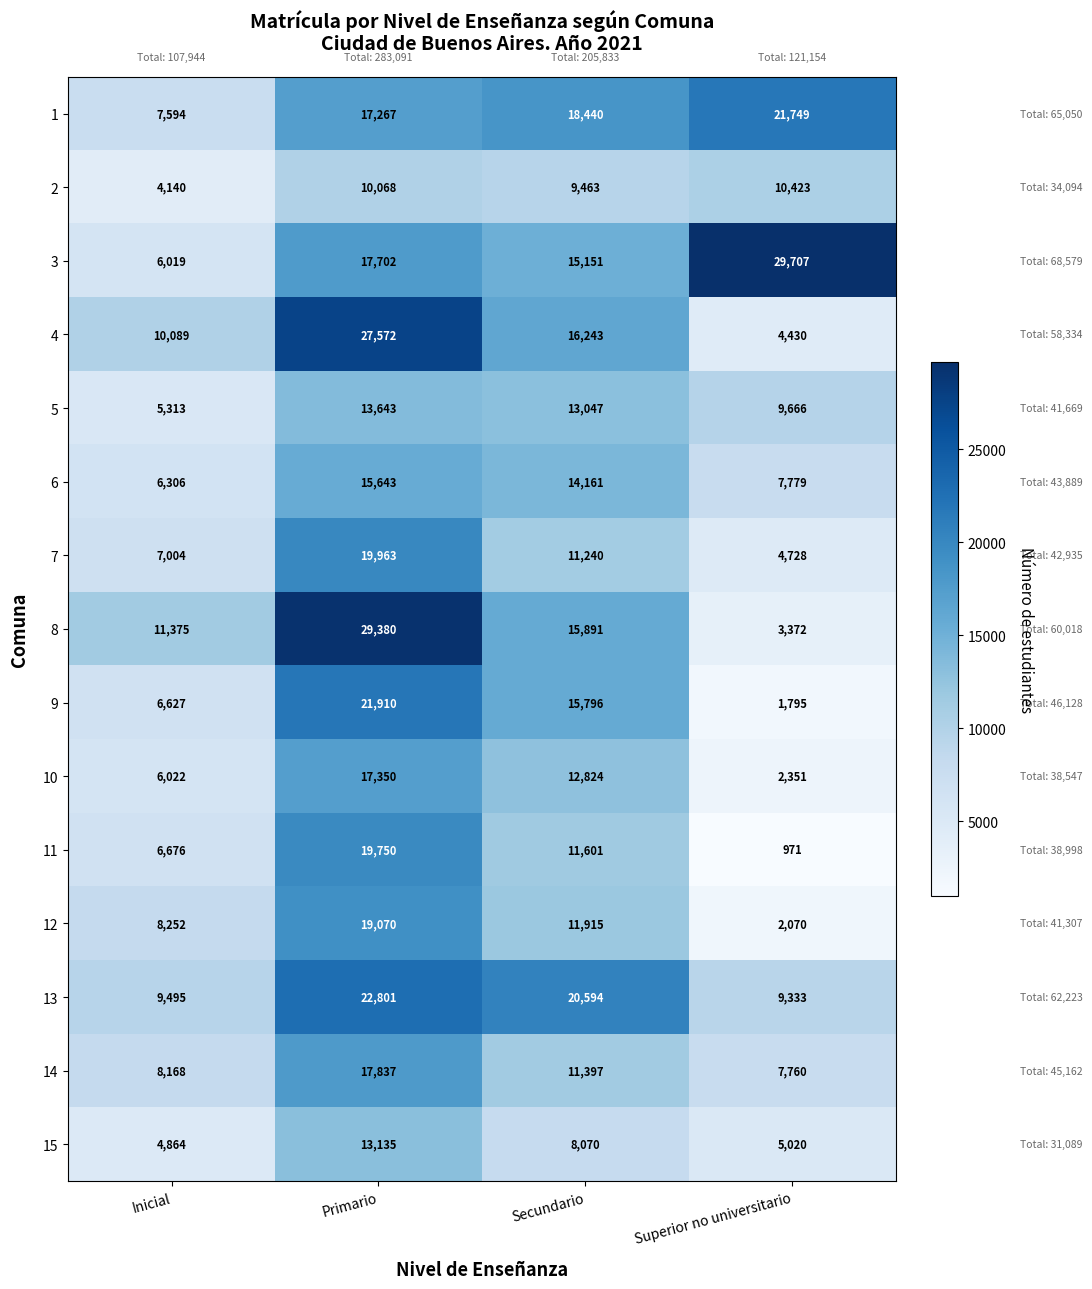

Count the 10 values in the range 6022 to 17350.

3